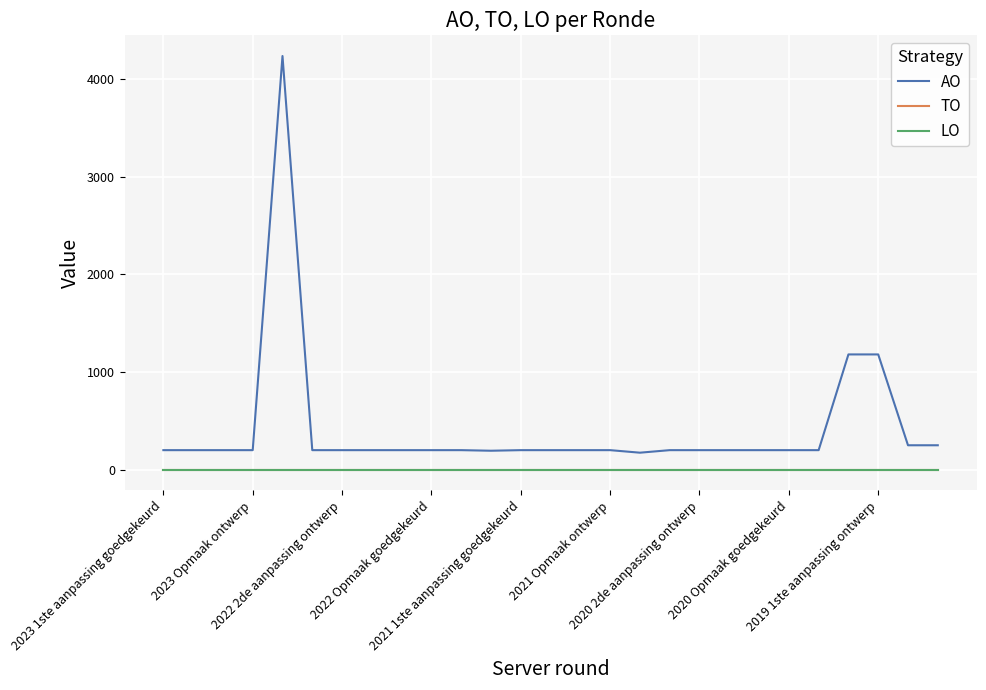

Does the chart display data point markers on the line(s)?

No